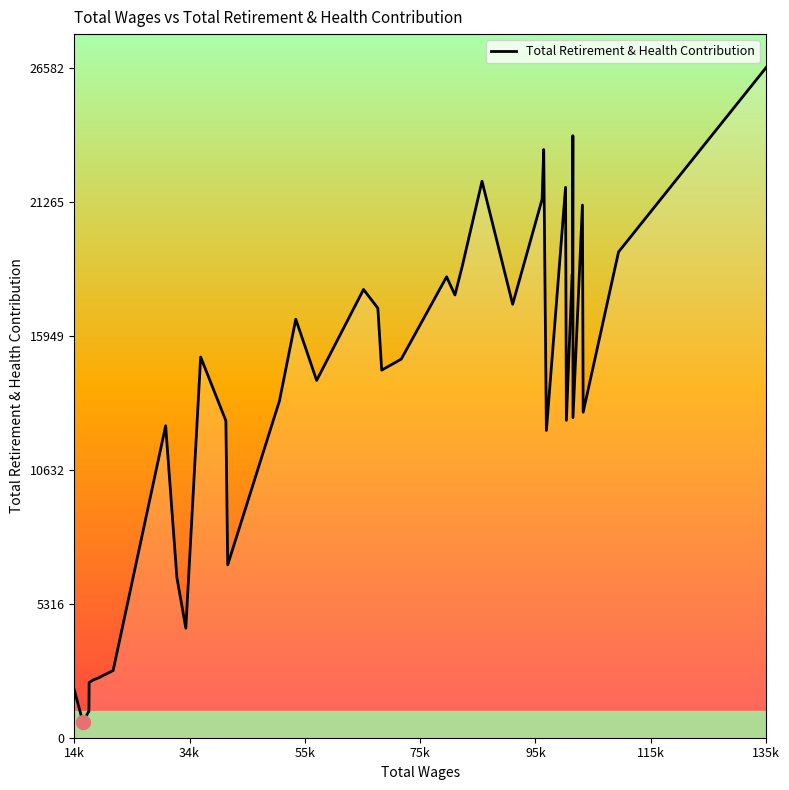

What is the greatest value displayed?

26582